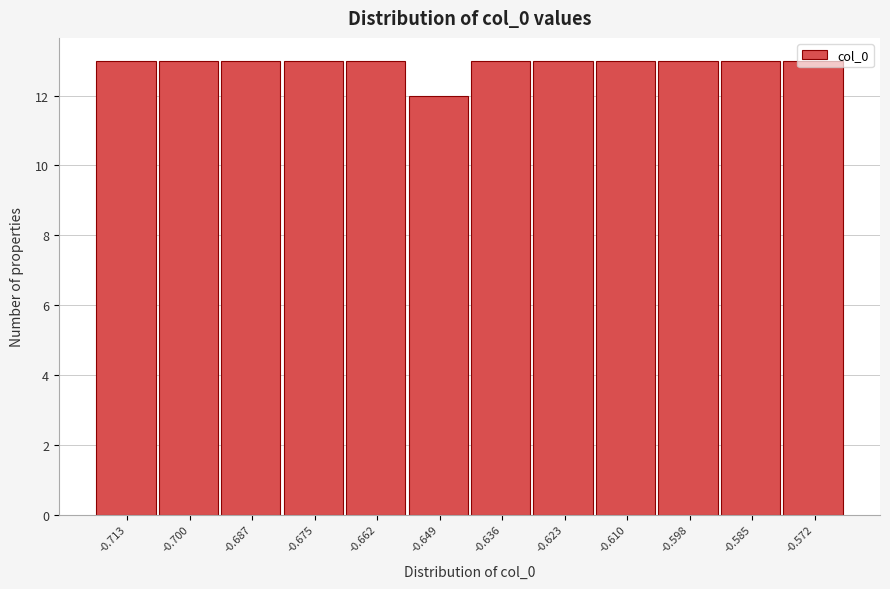

Reading left to right, list every bar in this chart as the range it spans on the x-axis followed by its height. Neither the bar edges nor the heights are printed on the chart, so give them approximately, as read against the axes.

-0.720 to -0.706: 13
-0.706 to -0.694: 13
-0.694 to -0.682: 13
-0.682 to -0.668: 13
-0.668 to -0.656: 13
-0.656 to -0.642: 12
-0.642 to -0.630: 13
-0.630 to -0.616: 13
-0.616 to -0.604: 13
-0.604 to -0.592: 13
-0.592 to -0.578: 13
-0.578 to -0.566: 13